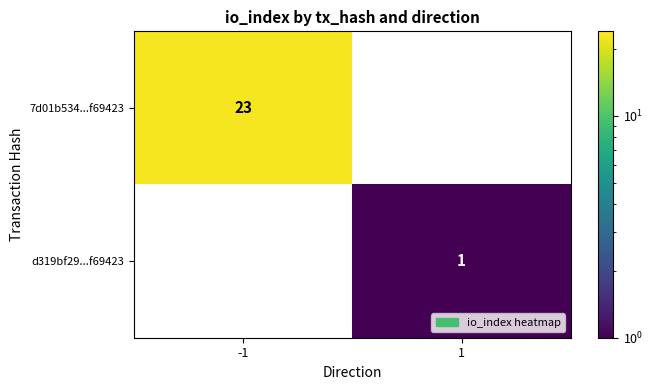

Read the 7d01b534...f69423 value at -1.

23